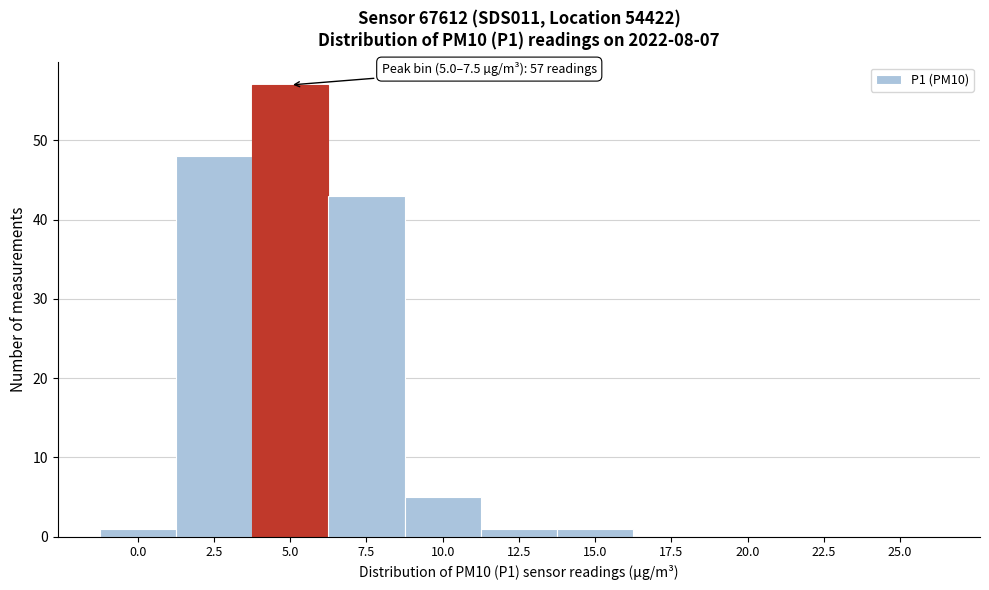

Reading left to right, list all the values displayed in this chart.

0.0=1	2.5=48	5.0=57	7.5=43	10.0=5	12.5=1	15.0=1	17.5=0	20.0=0	22.5=0	25.0=0